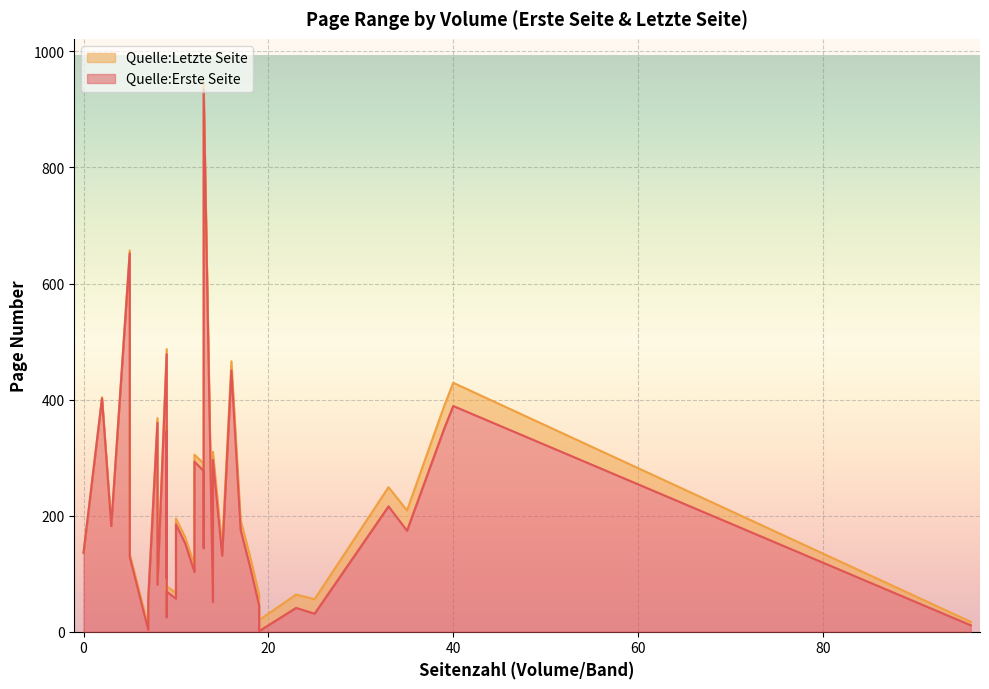

Which category has the lowest value in the Quelle:Erste Seite series?

19